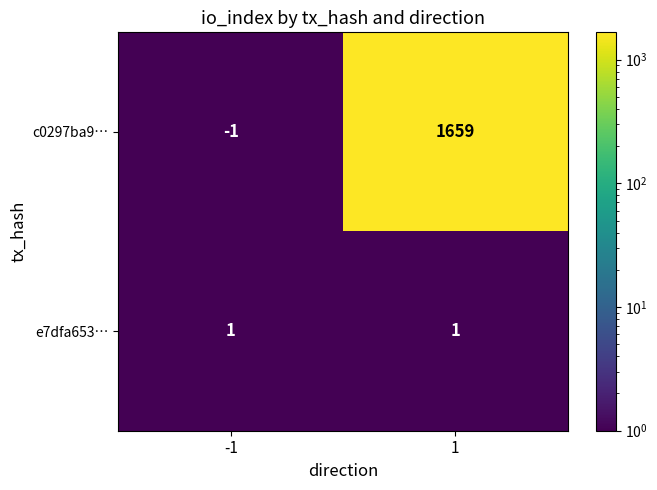

Rank the series at -1 from lowest to highest value.

c0297ba9…, e7dfa653…